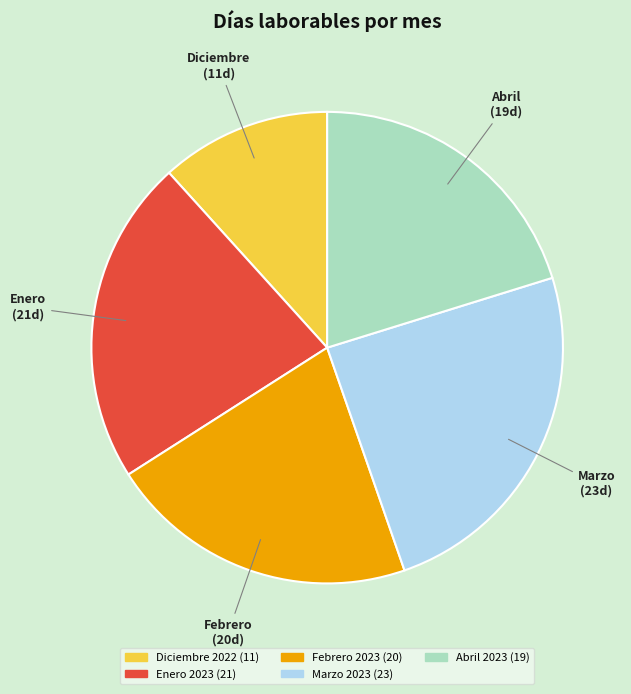

Is it true that Abril 2023 is 20% of the pie?

True